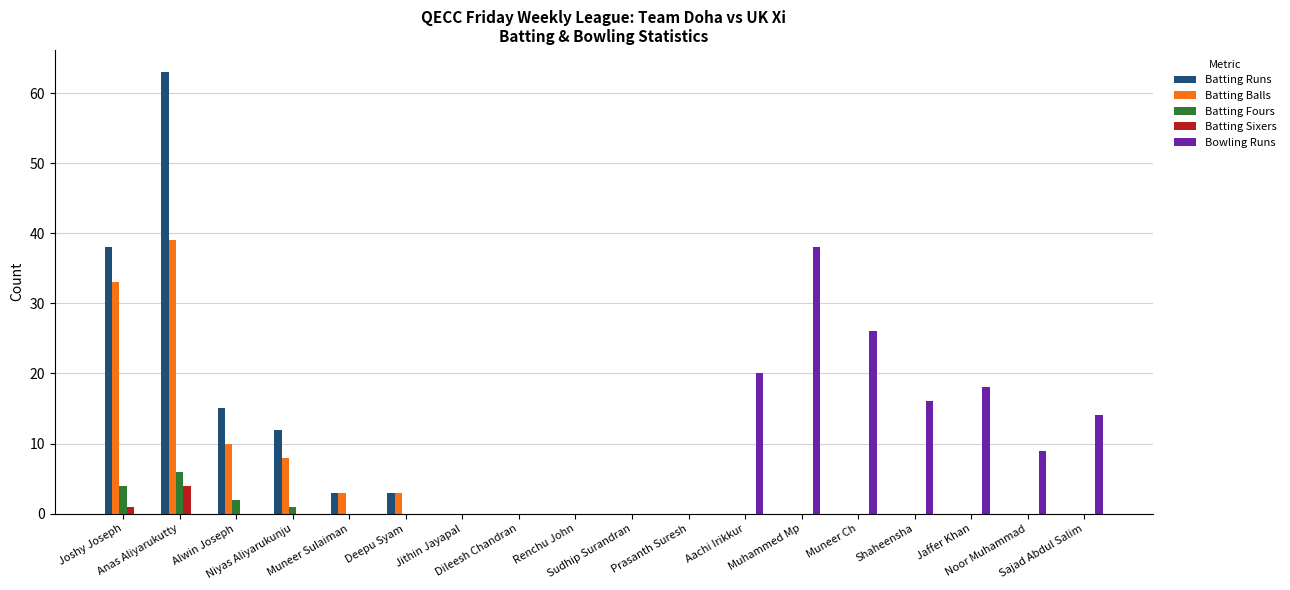

What is the approximate value of Batting Sixers at Joshy Joseph?

1